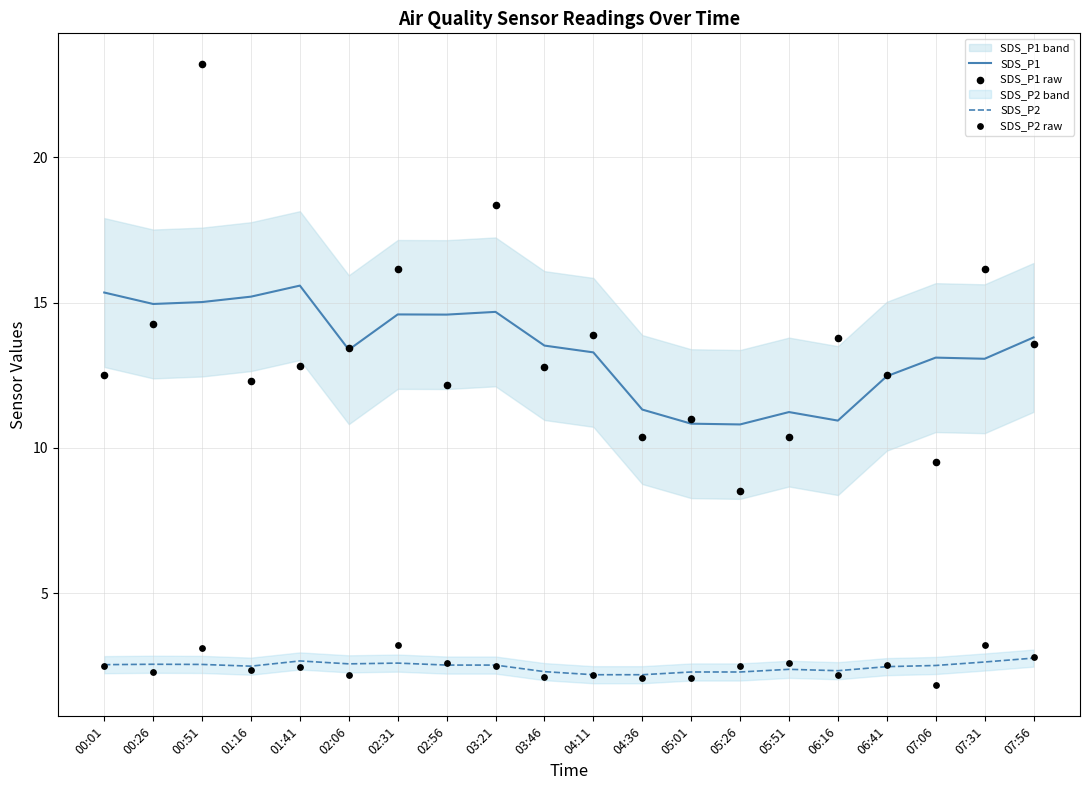

At how many categories does at least one series exceed 19?

1